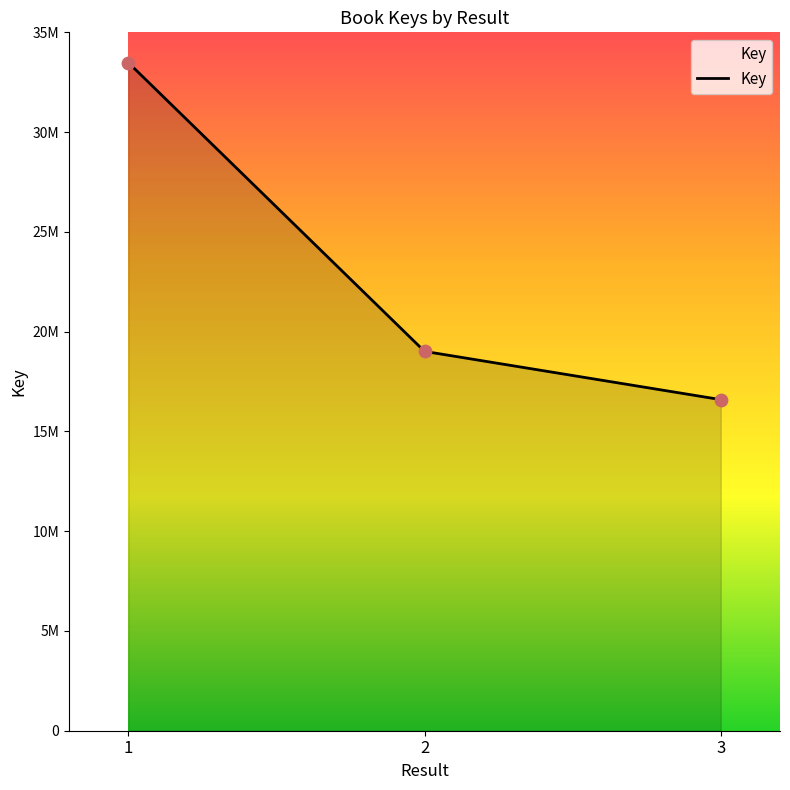

What is the change in value from 2 to 3?

-2418277